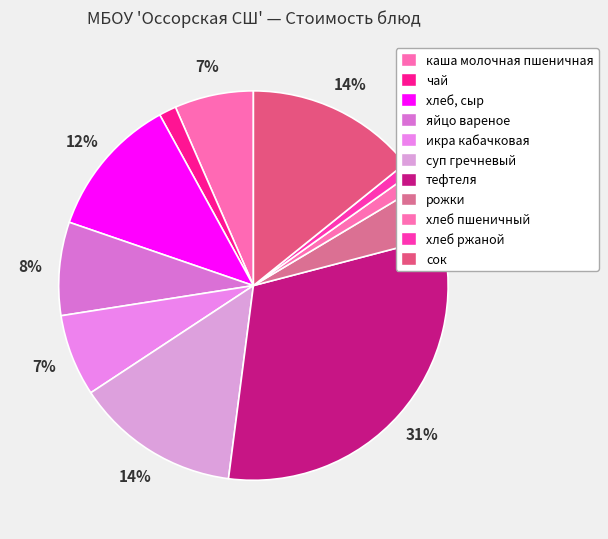

Do суп гречневый and хлеб, сыр together represent more than half of the pie?

No